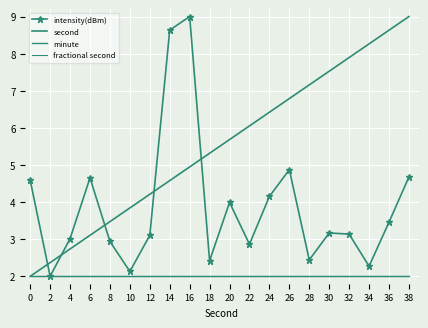

What are all the series names shown in the legend?

intensity(dBm), second, minute, fractional second